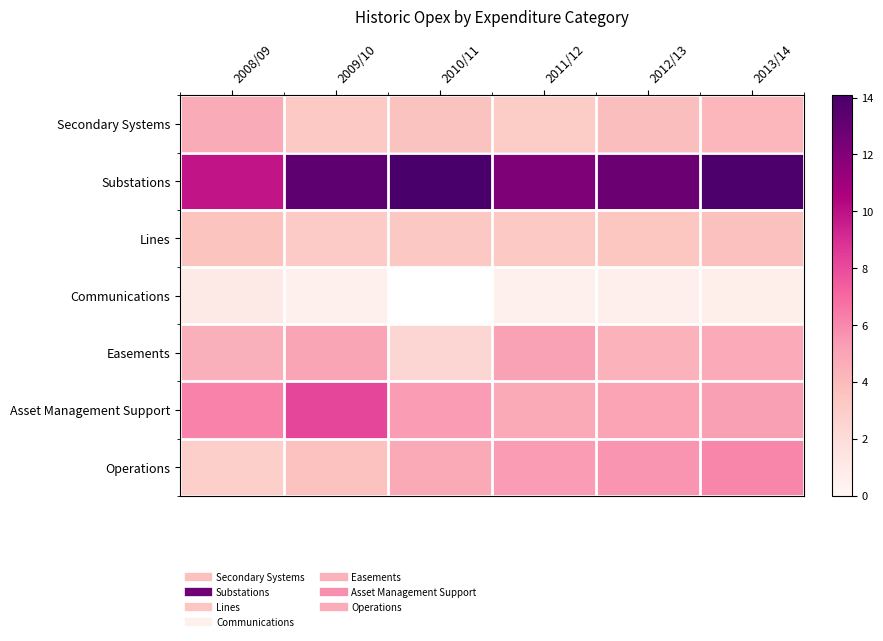

Which series has the largest range (max minus min)?

Substations